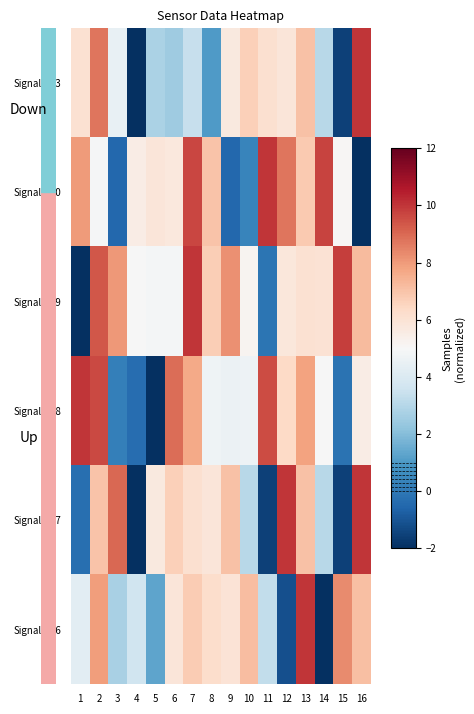

Which series has the widest spread of values?

Signal=-73